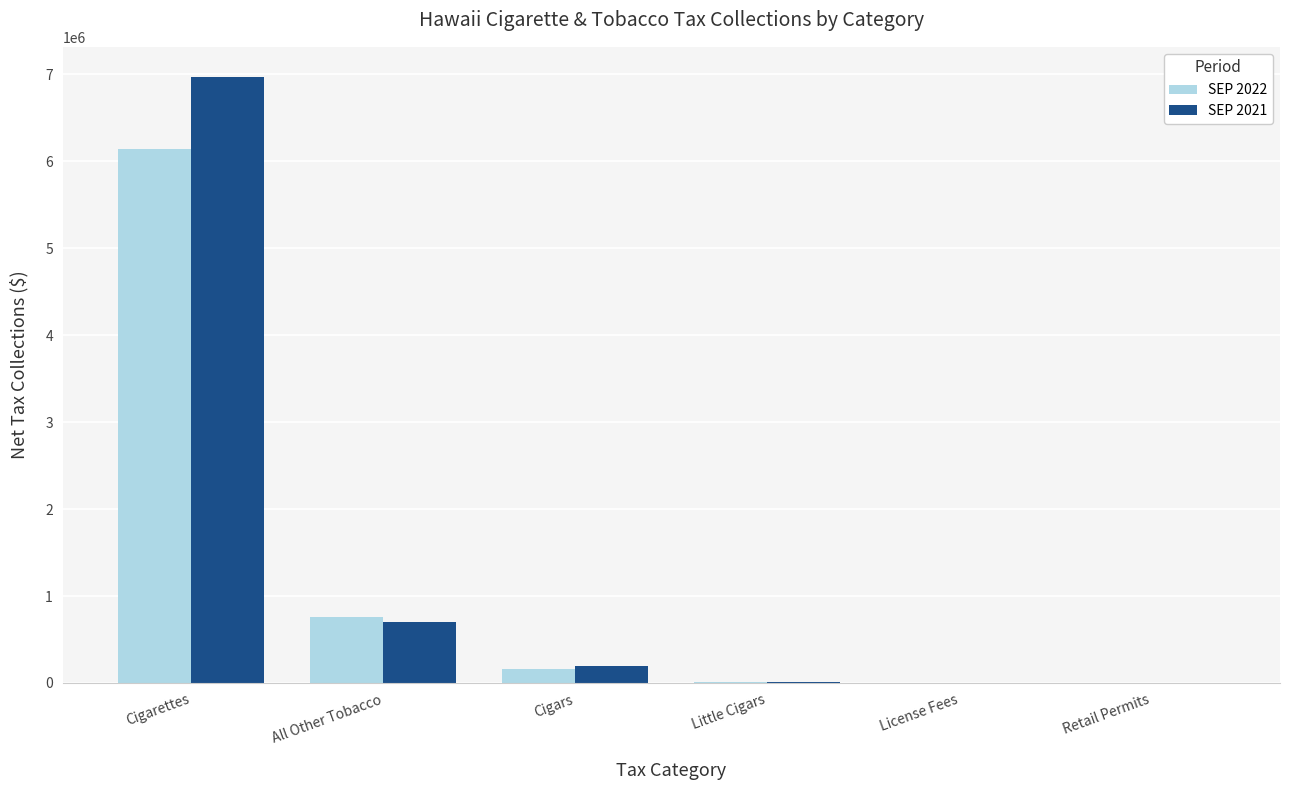

What is the maximum value shown in the chart?

6968495.2